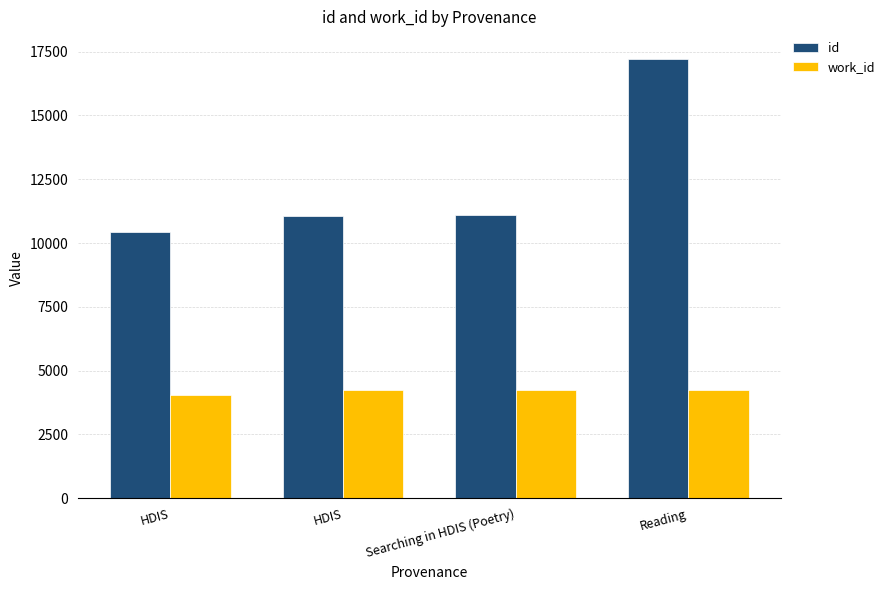

Is it true that id equals 4689 at HDIS?

False